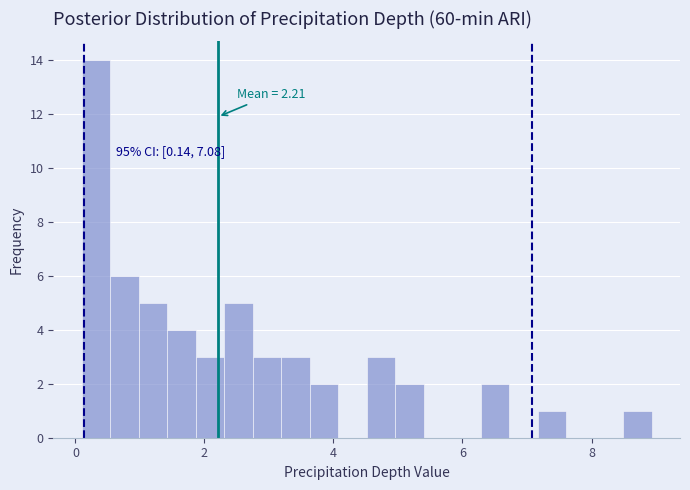

Around what value on the x-axis is the tallest bar? Give the approximate position of its centre, as read against the axis.

0.4